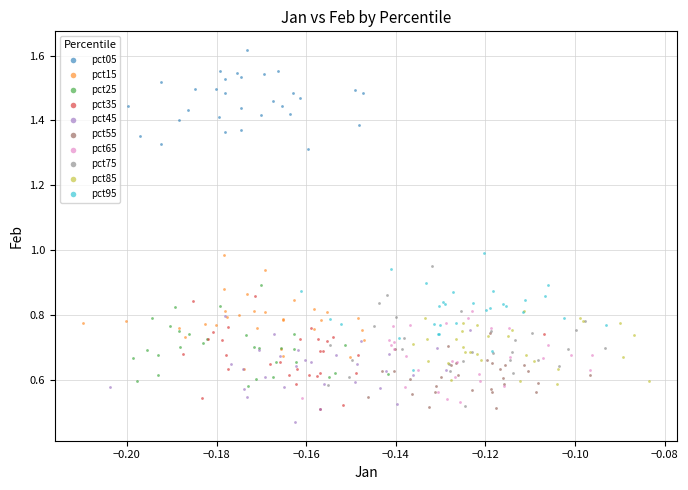

Which series reaches the maximum Y coordinate?

pct05